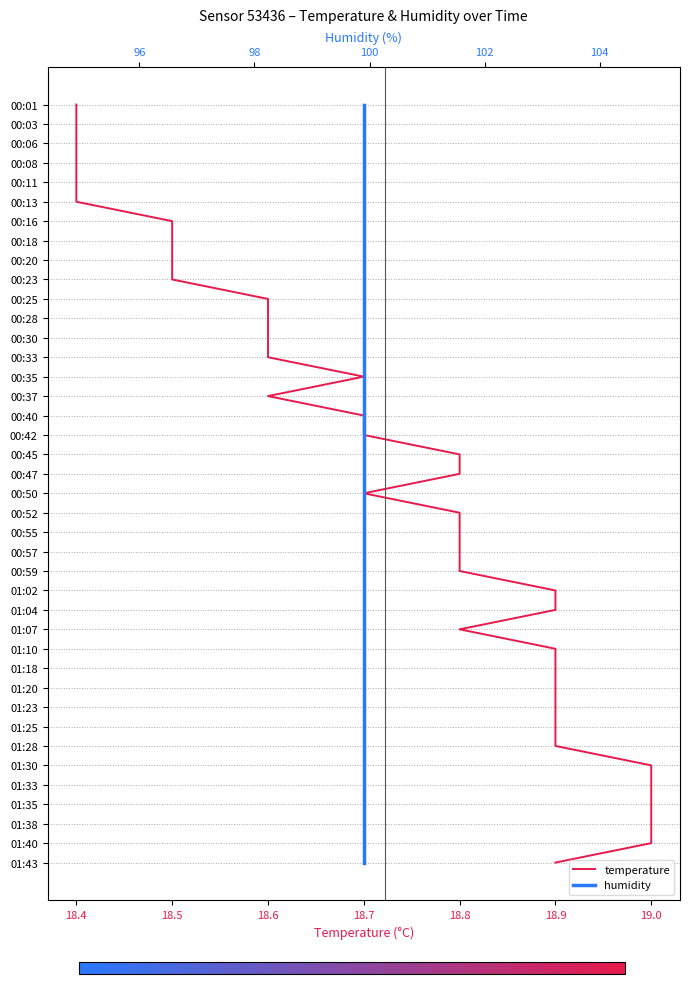

At 18.5, list the series in order from smallest to largest.

temperature, humidity